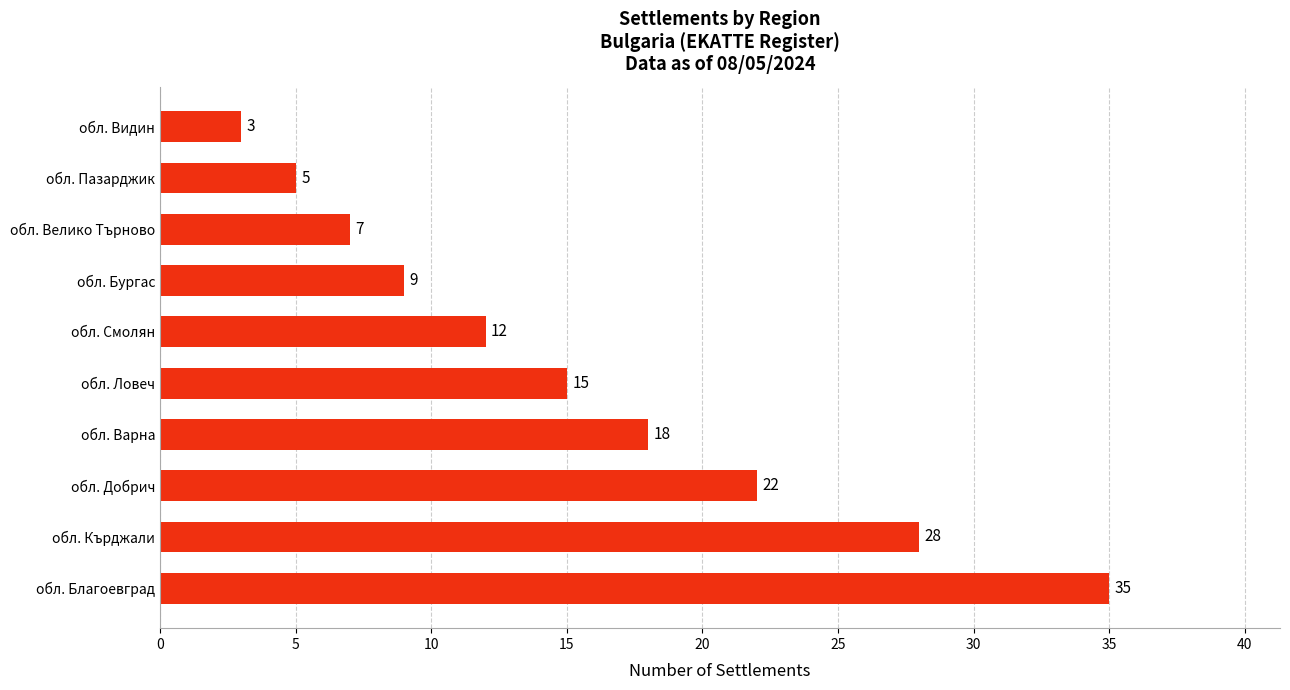

What is the difference between the maximum and minimum values?

32